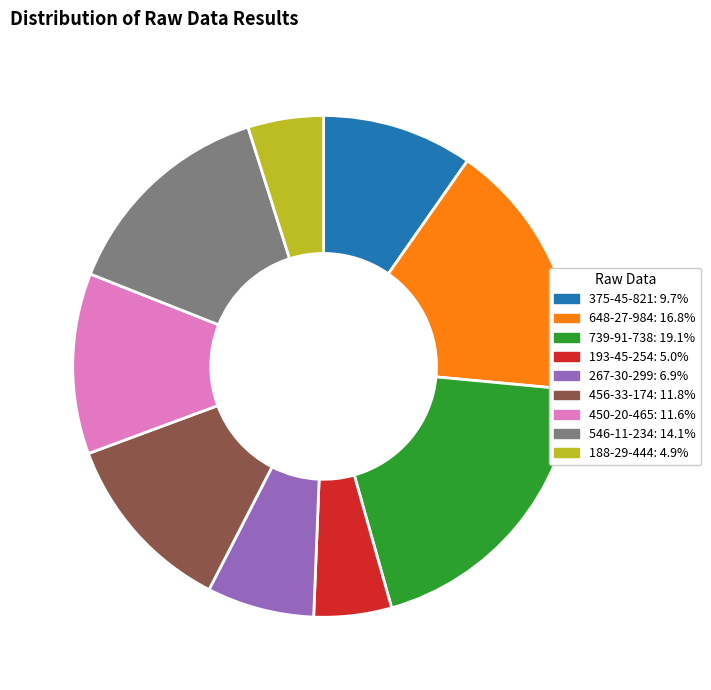

Is it true that 739-91-738 is 11% of the pie?

False